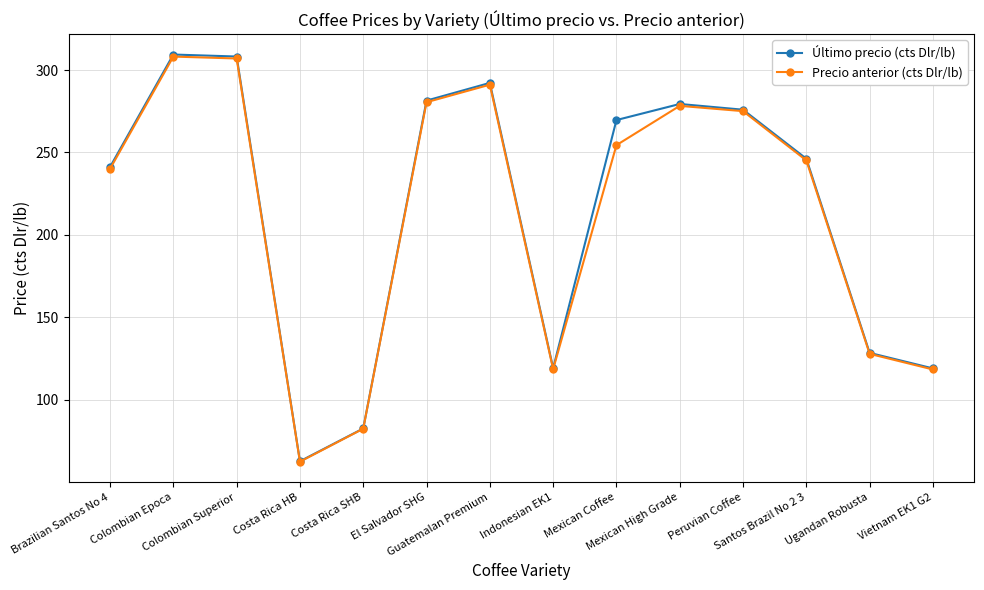

What is the difference between the highest and lowest values at Vietnam EK1 G2?

0.6